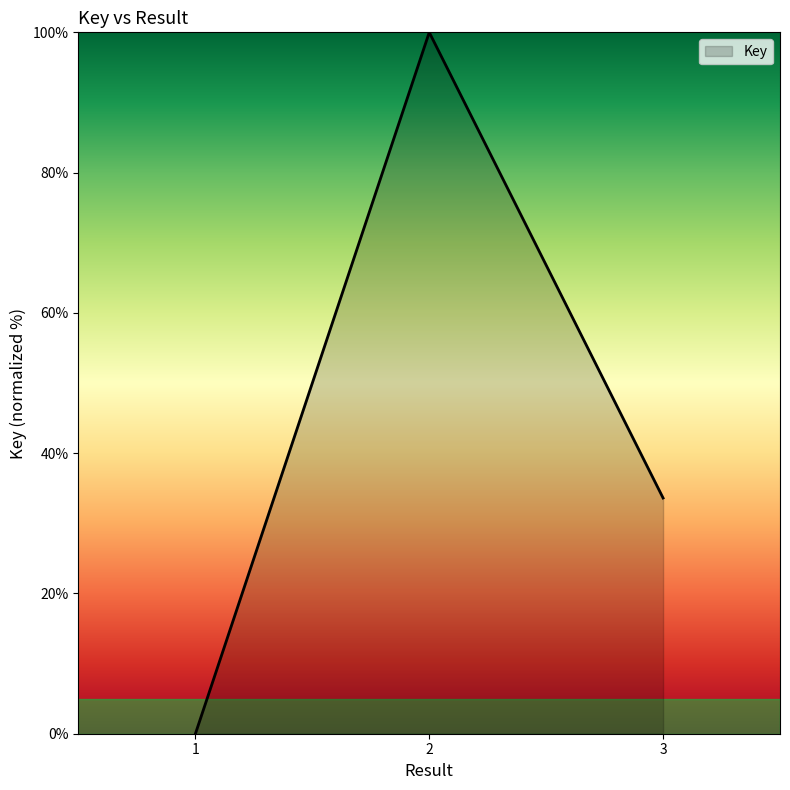

Reading left to right, list all the values displayed in this chart.

0.0	100.0	33.6